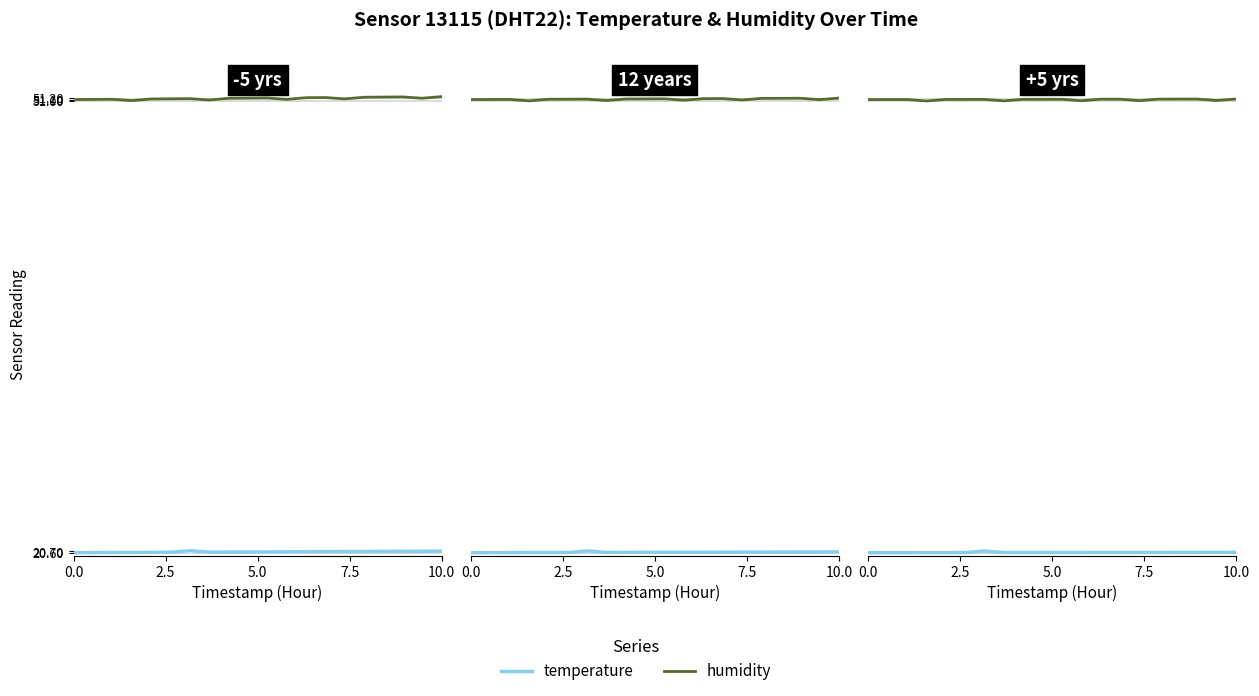

What are all the series names shown in the legend?

temperature, humidity